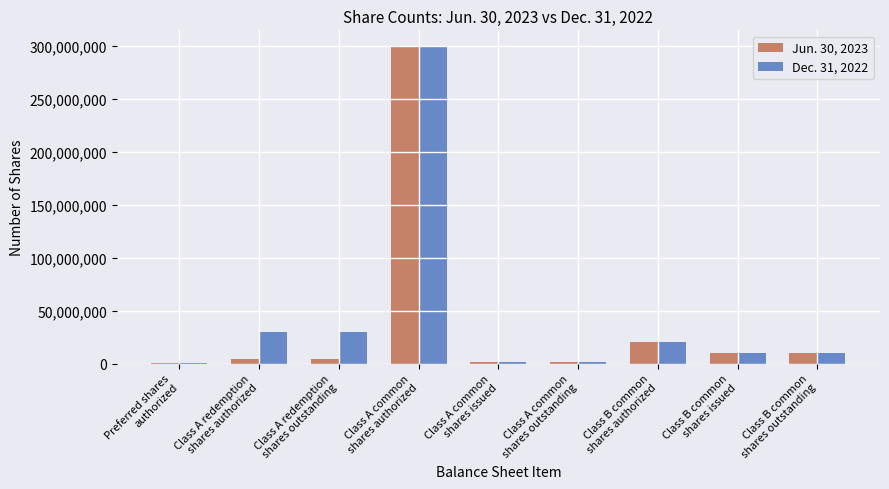

How many bars are there in each group?

2